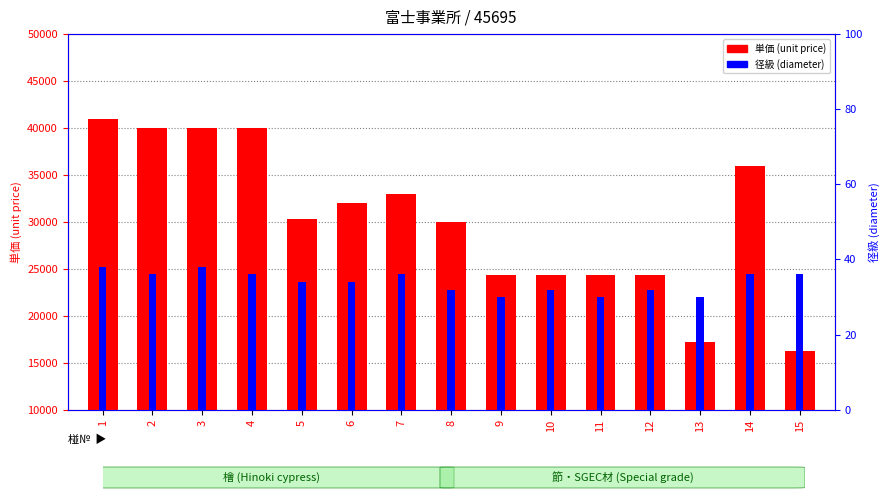

At which label is 径級 (diameter) closest to 34?

5